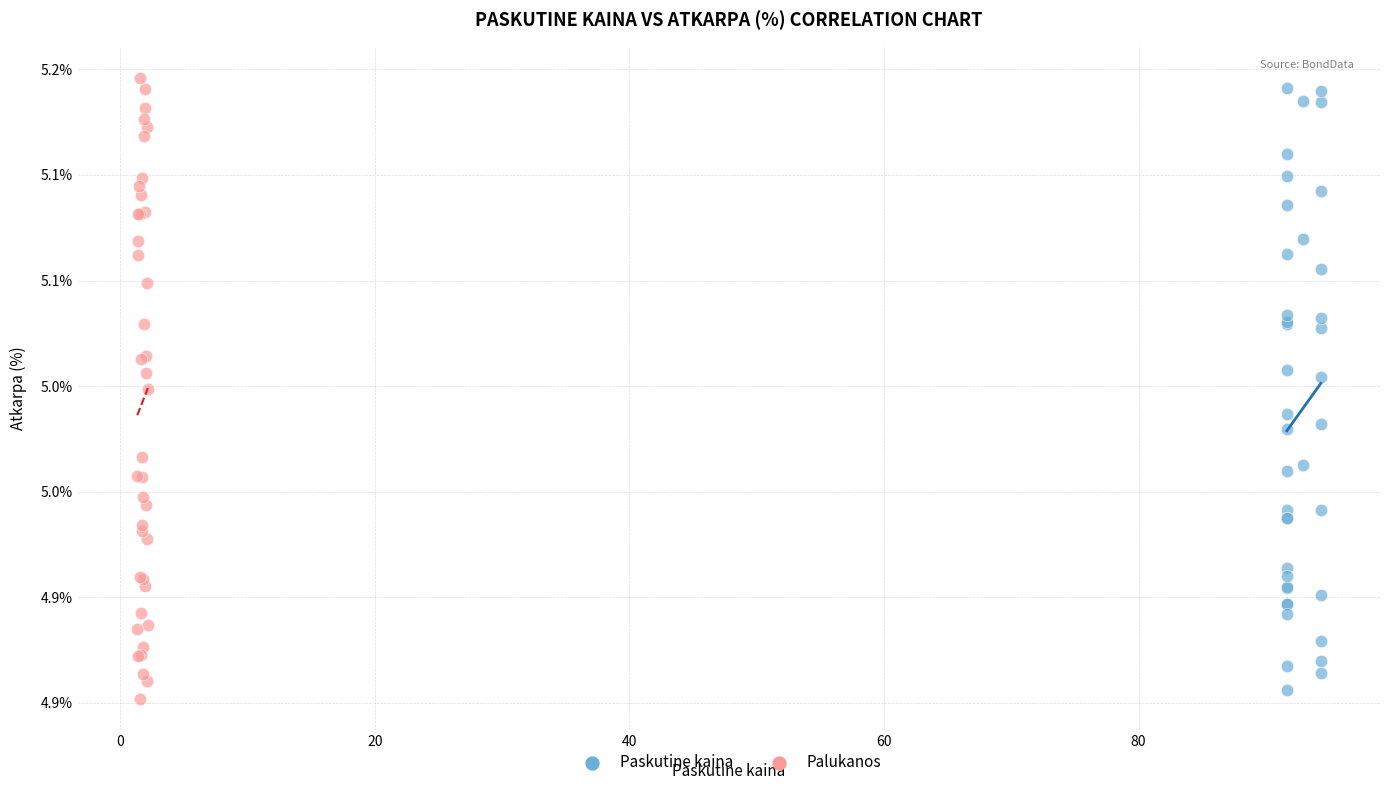

Which series has the largest Y range (max minus min)?

Palukanos